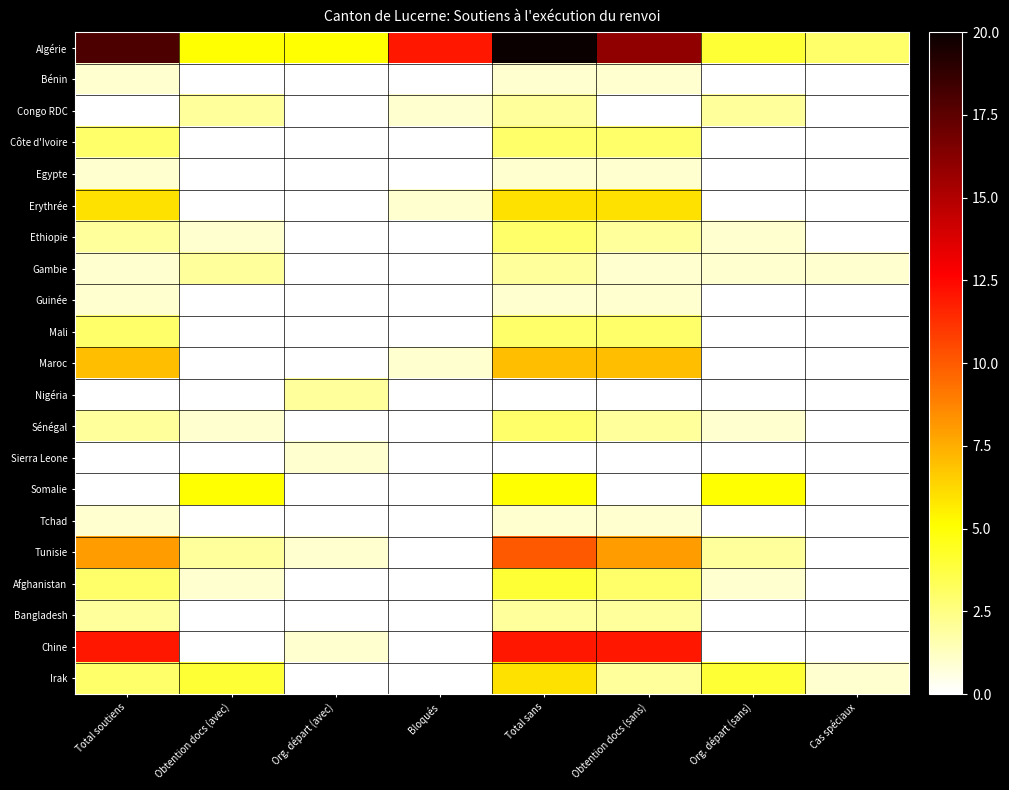

What is the total value across all series at Total sans?

92